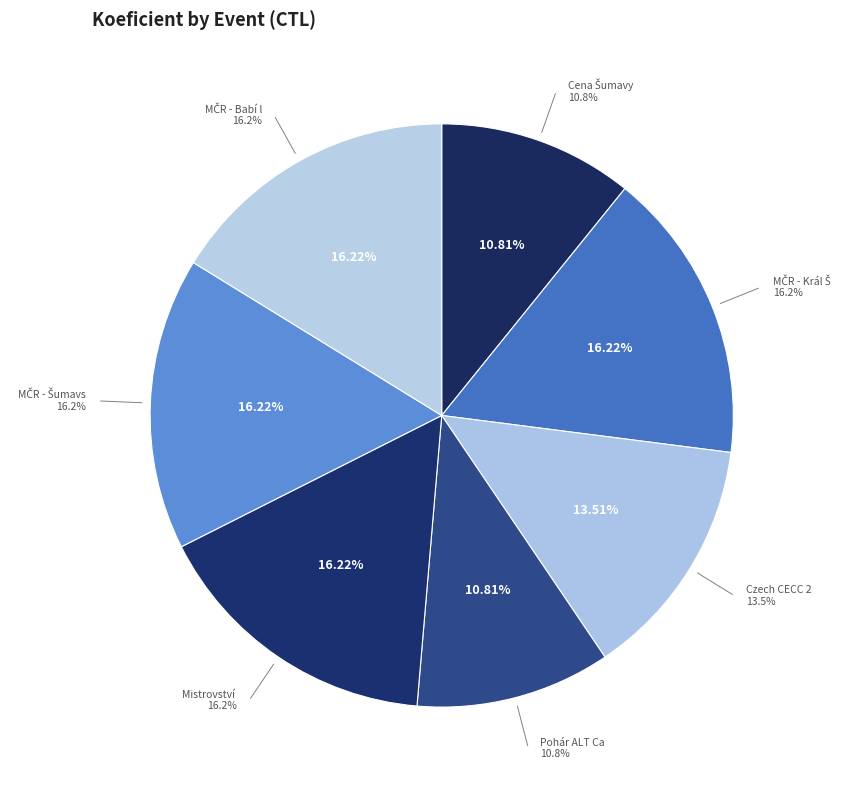

True or false: 101316 accounts for 22% of the total.

False